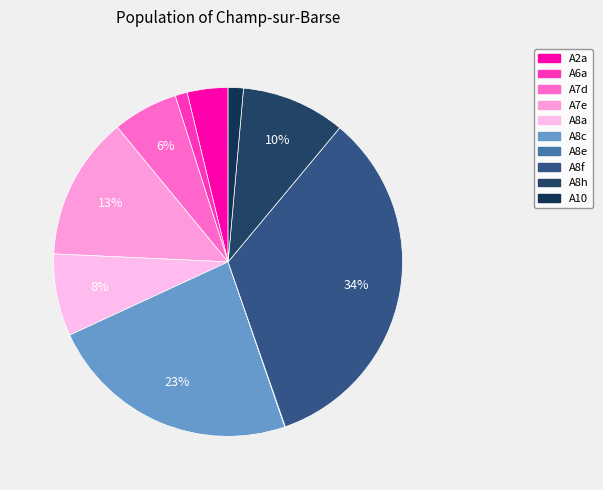

True or false: A8h accounts for 10% of the total.

True